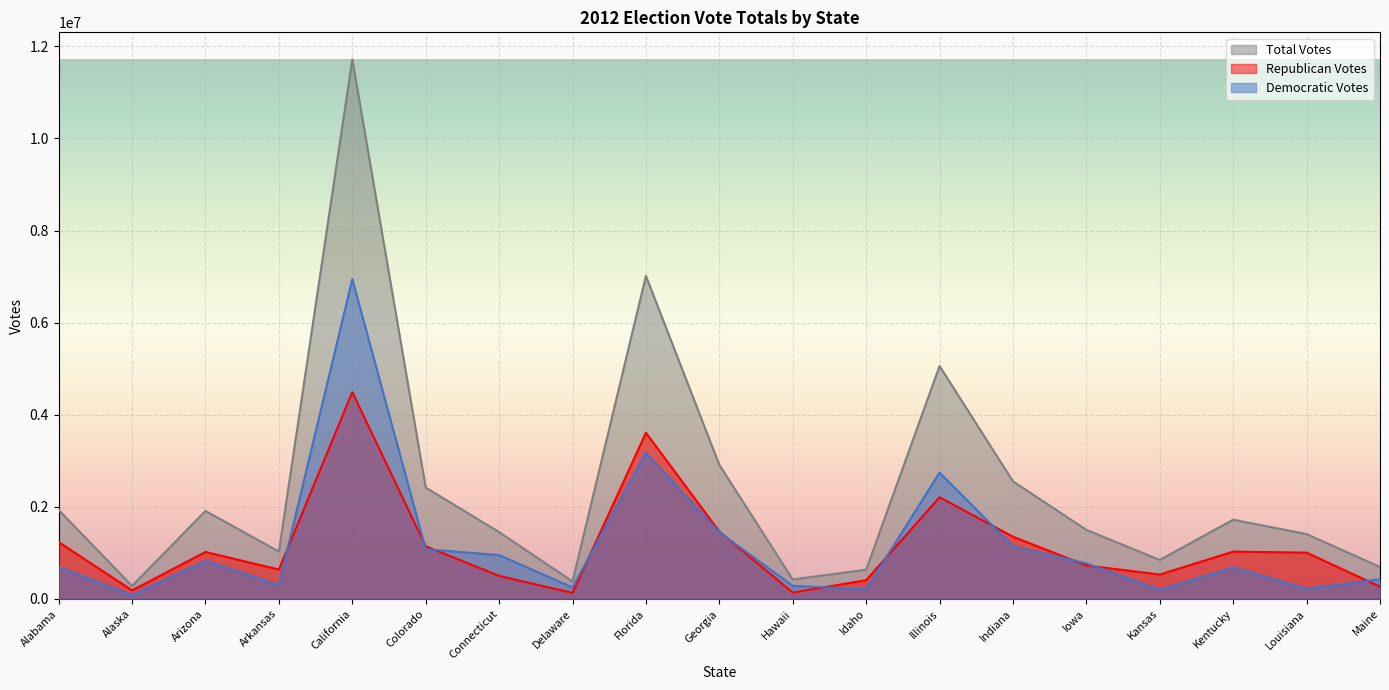

At which label is Total Votes closest to 6000390?

Illinois